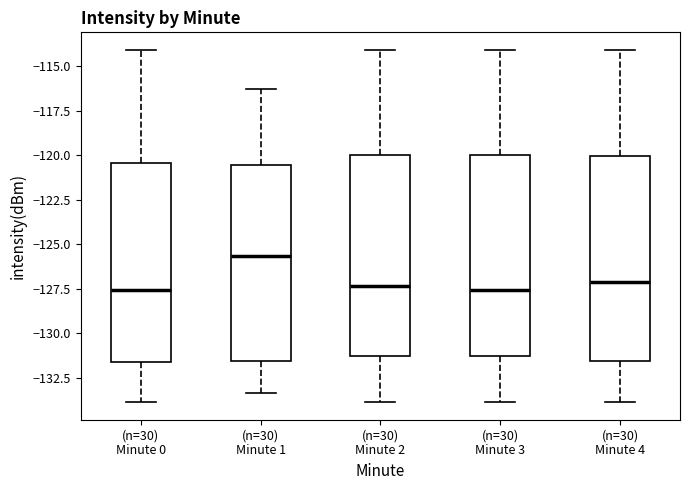

Reading left to right, transcribe this box plot: for each box, give where its median line is, the range the box spans, and where its two whiskers end, as read against the y-axis. The values are not printed on the chart, so give them approximately, as read against the axis.

(n=30) Minute 0: median -127.5, box -131.5 to -120.5, whiskers -134.0 to -114.0
(n=30) Minute 1: median -125.5, box -131.5 to -120.5, whiskers -133.5 to -116.5
(n=30) Minute 2: median -127.5, box -131.5 to -120.0, whiskers -134.0 to -114.0
(n=30) Minute 3: median -127.5, box -131.5 to -120.0, whiskers -134.0 to -114.0
(n=30) Minute 4: median -127.0, box -131.5 to -120.0, whiskers -134.0 to -114.0